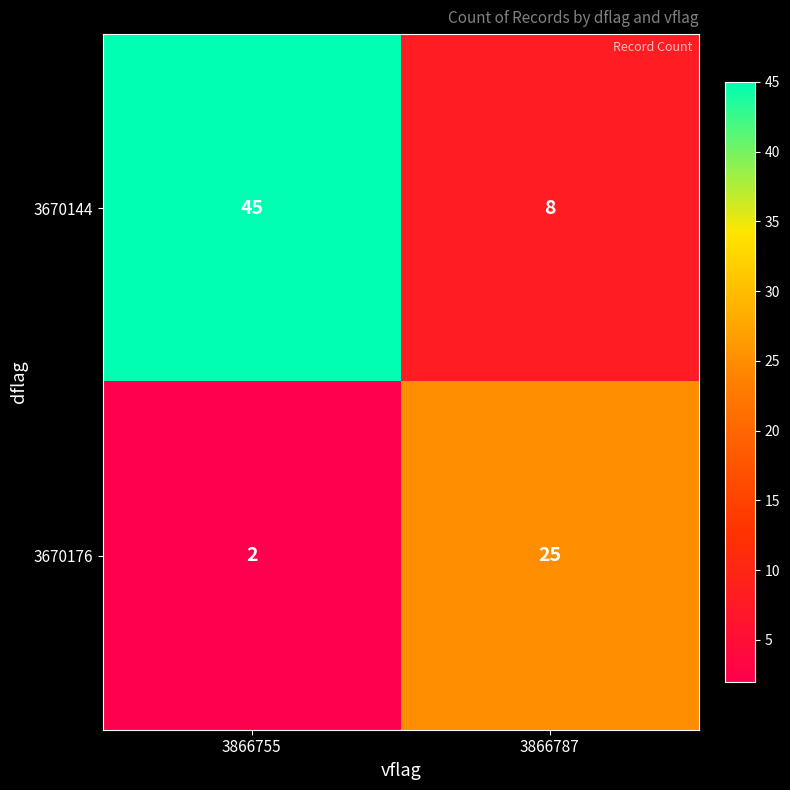

Which series has the widest spread of values?

3670144